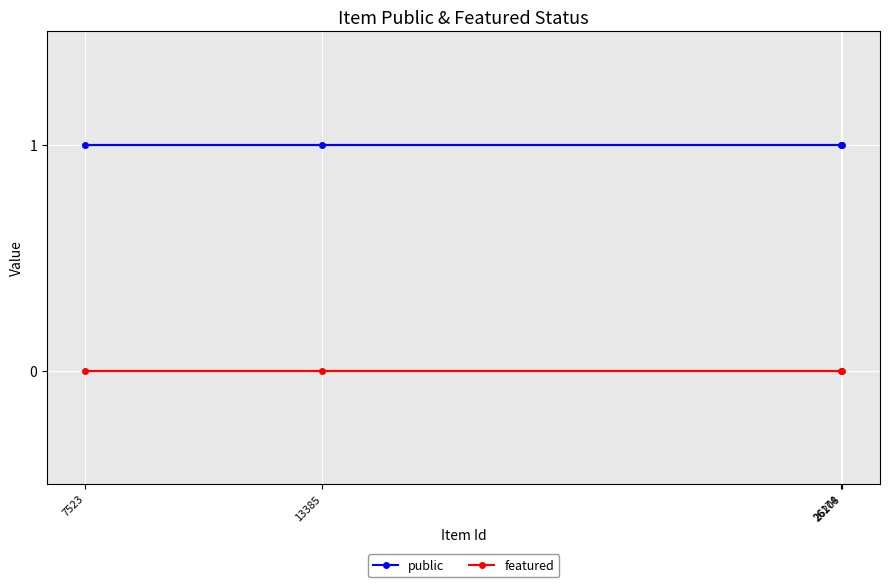

How many lines are shown in the chart?

2